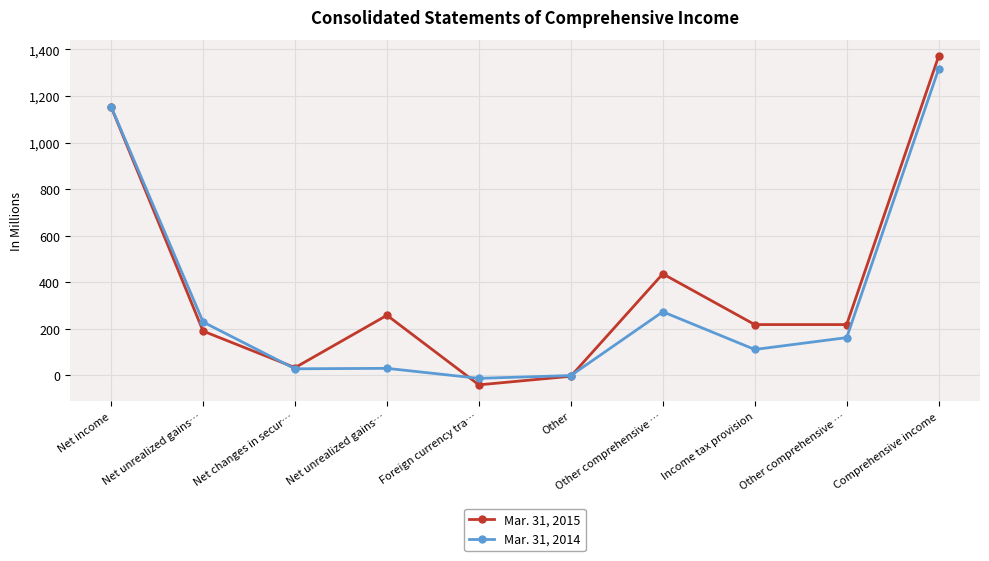

Where do Mar. 31, 2015 and Mar. 31, 2014 first cross each other?

Net unrealized gains… and Net changes in secur…